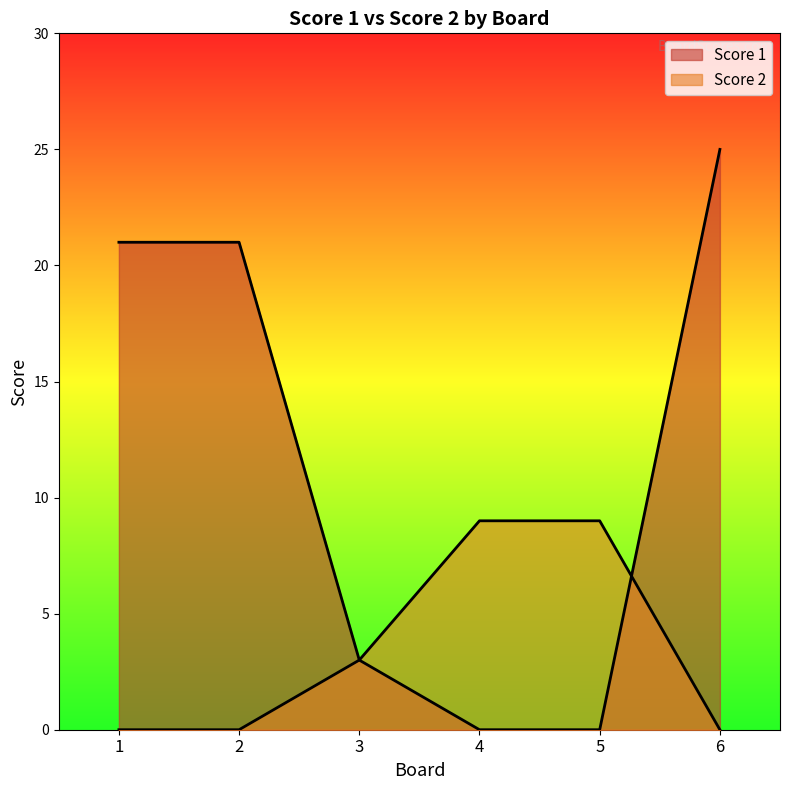

List the series in order of their peak value, highest first.

Score 1, Score 2